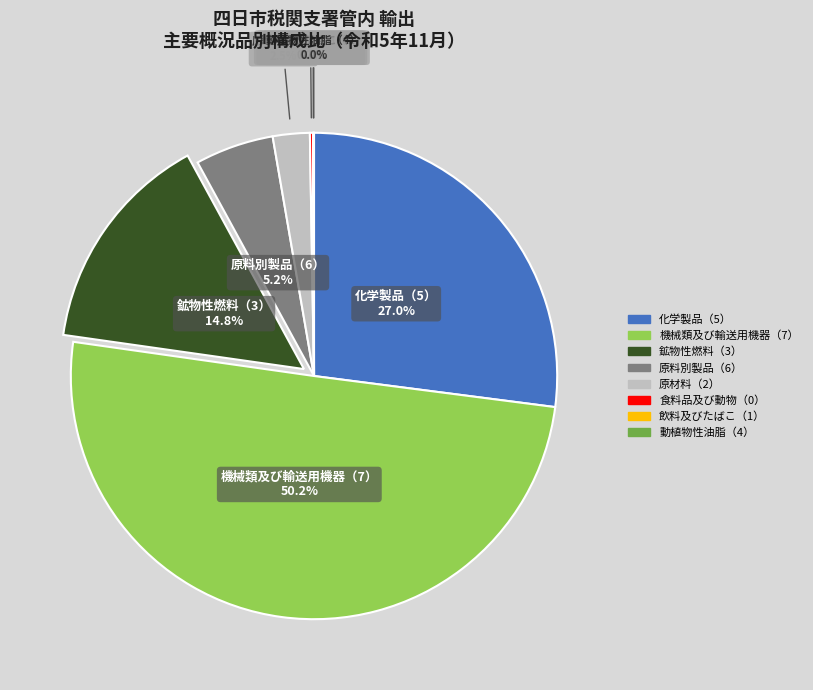

Which slice is the largest?

機械類及び輸送用機器（7）